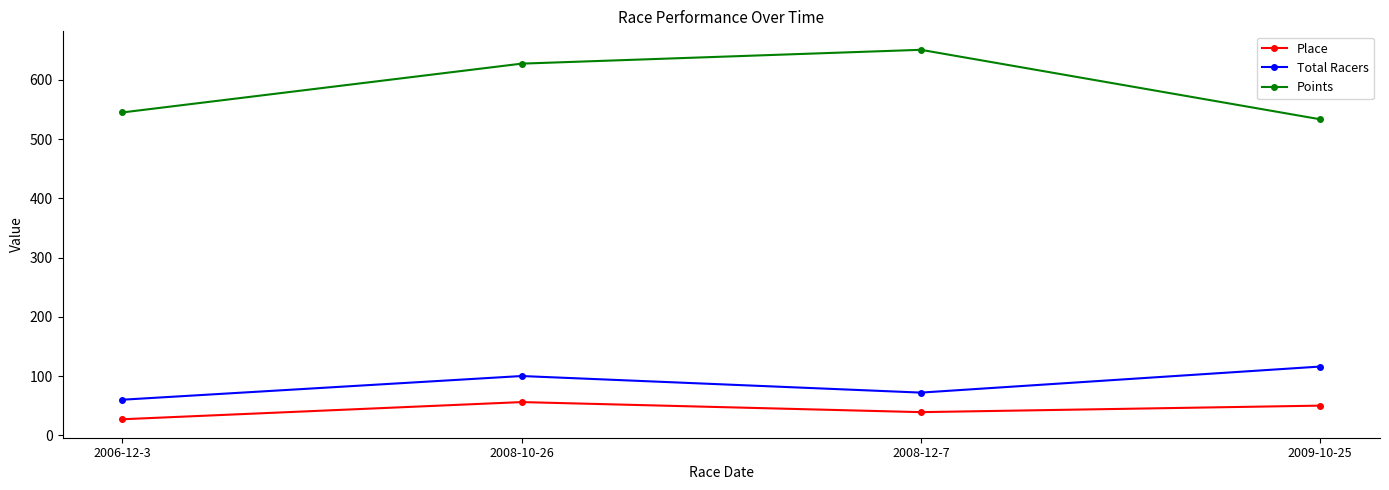

What is the sum of all Points values?

2357.4